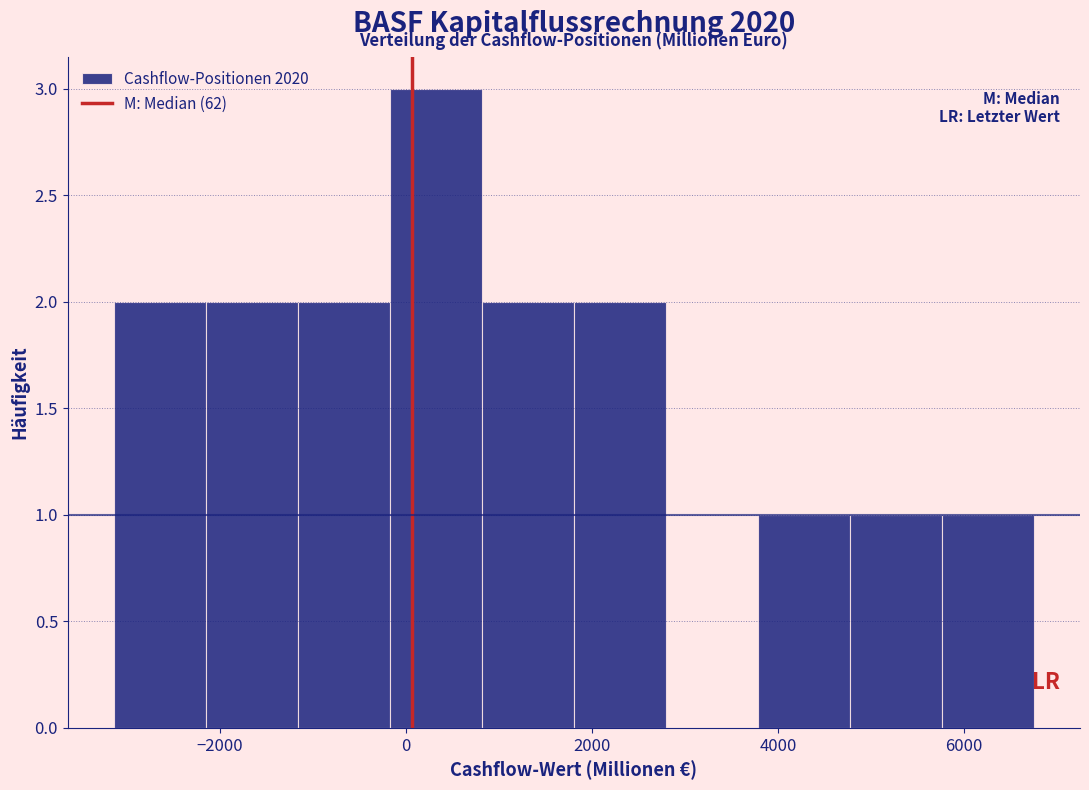

Over which range of the x-axis is the bar tallest?

-200 to 800